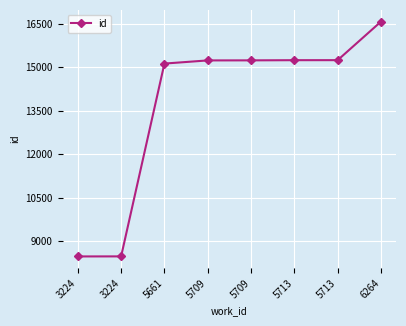

What is the difference between the maximum and second lowest values?

8104